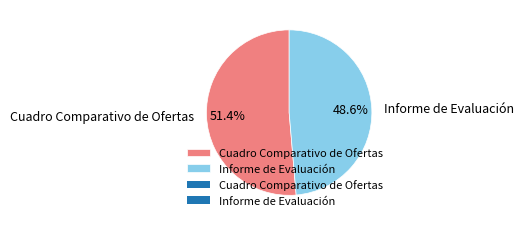

Which slice is the smallest?

Informe de Evaluación